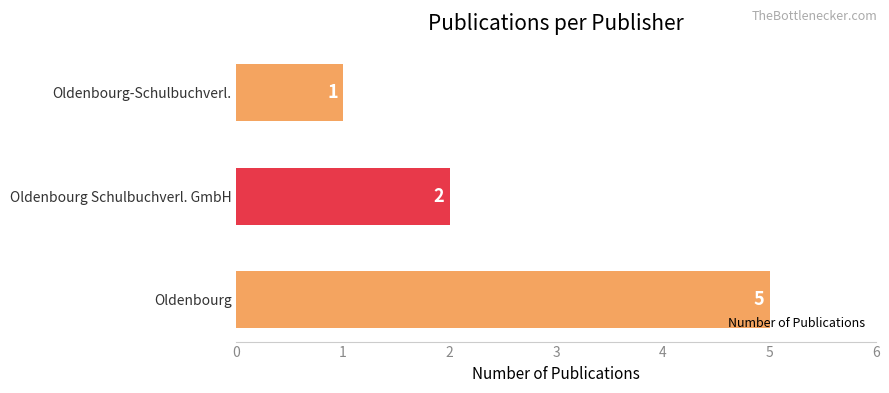

The chart shows a value of 7 at Oldenbourg. True or false?

False